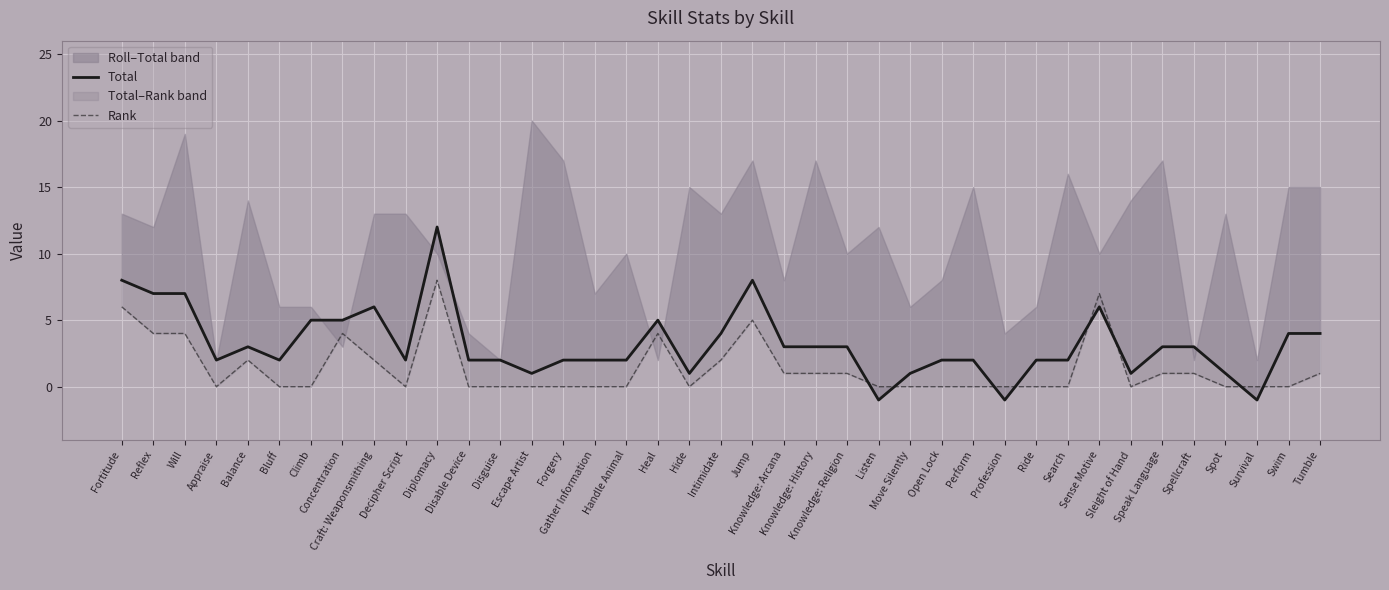

How many values in the Total series exceed 2?

19